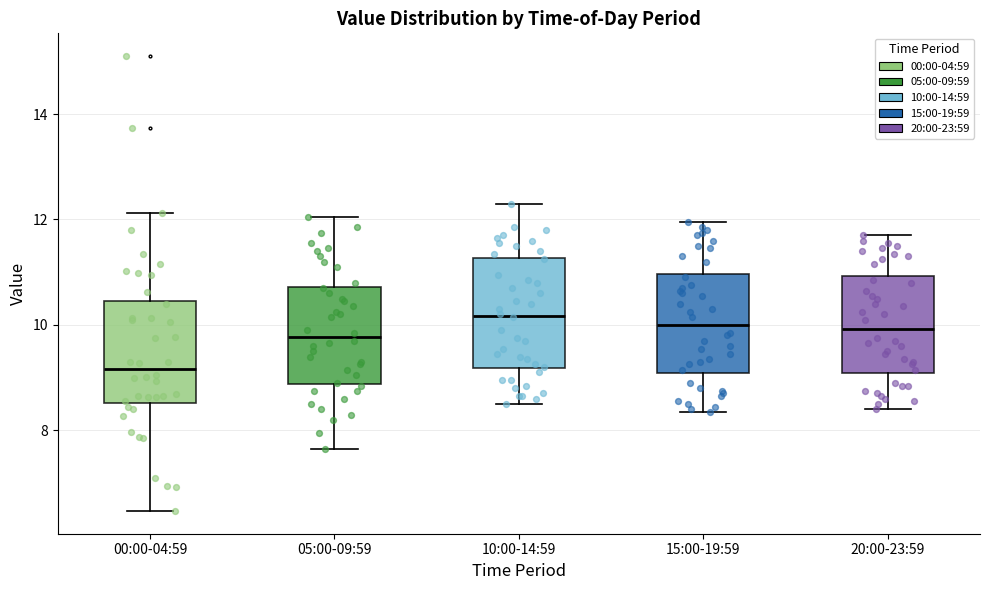

Reading left to right, transcribe this box plot: for each box, give where its median line is, the range the box spans, and where its two whiskers end, as read against the y-axis. The values are not printed on the chart, so give them approximately, as read against the axis.

00:00-04:59: median 9.2, box 8.6 to 10.4, whiskers 6.4 to 12.2
05:00-09:59: median 9.8, box 8.8 to 10.8, whiskers 7.6 to 12.0
10:00-14:59: median 10.2, box 9.2 to 11.2, whiskers 8.6 to 12.4
15:00-19:59: median 10.0, box 9.0 to 11.0, whiskers 8.4 to 12.0
20:00-23:59: median 10.0, box 9.0 to 11.0, whiskers 8.4 to 11.8